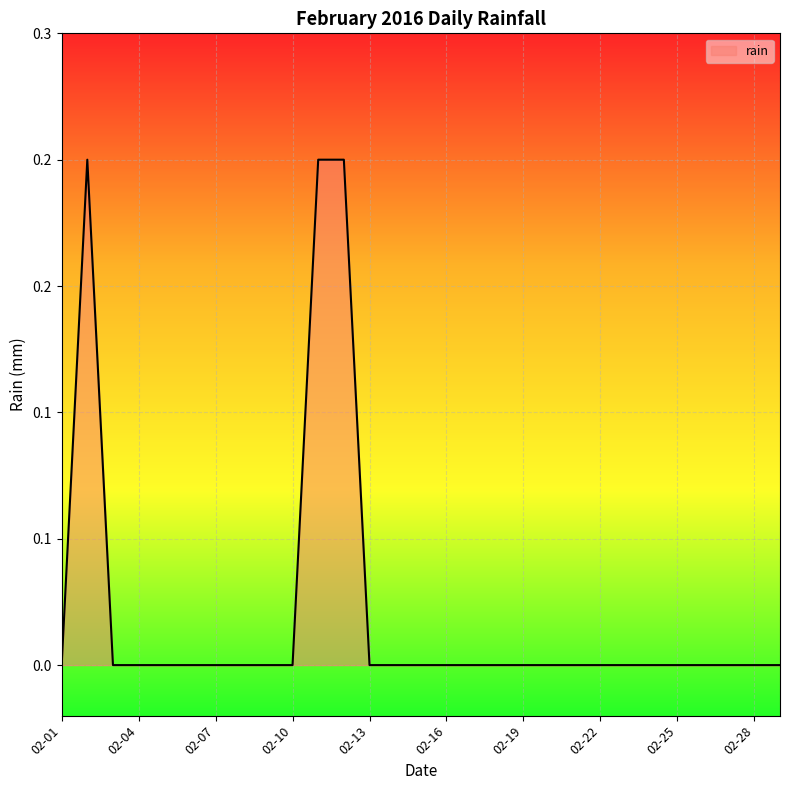

Does the chart have visible grid lines?

Yes